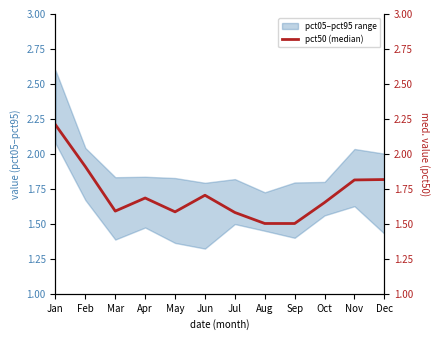

What is the sum of all values?

20.6